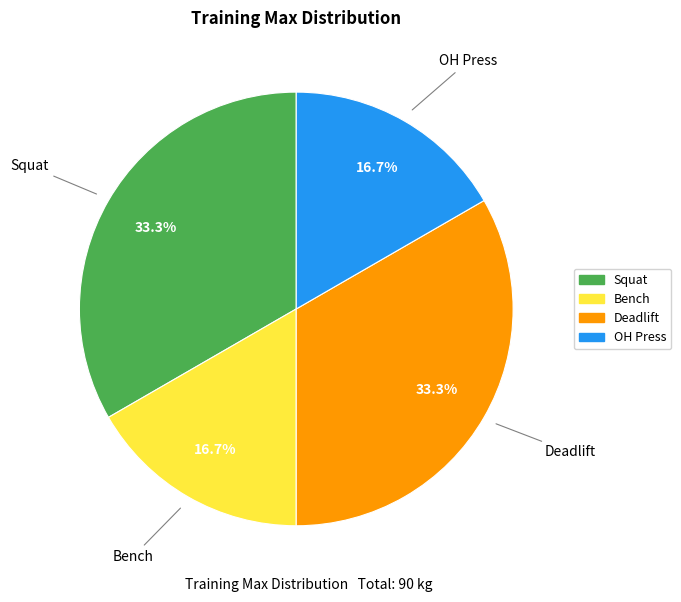

What is the total percentage of Deadlift and OH Press?

50.0%